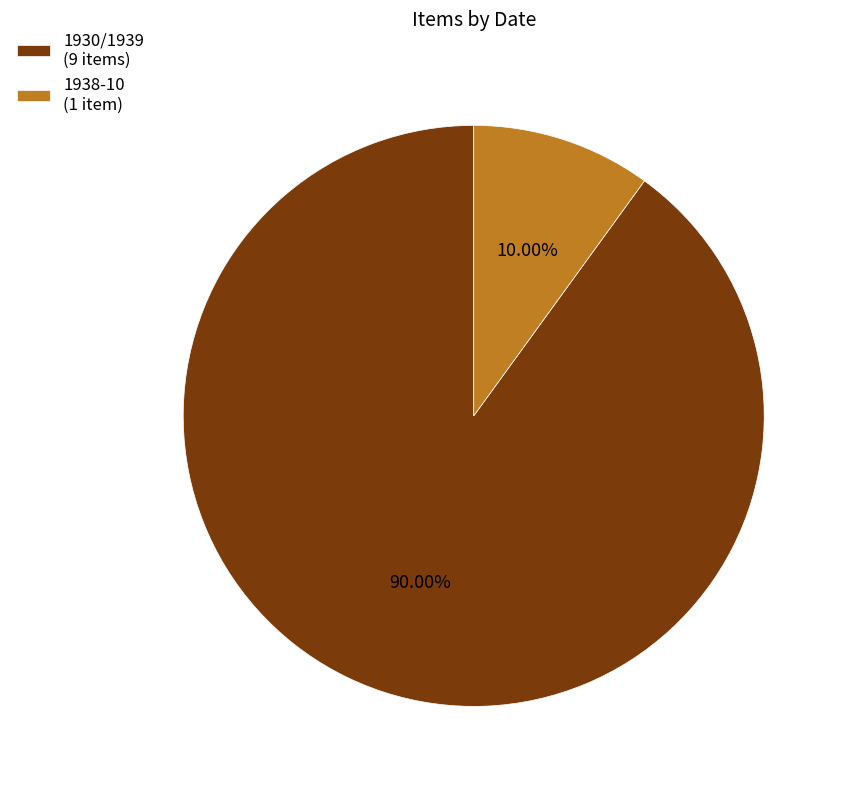

What is the largest slice in the pie chart?

1930/1939 (9 items)